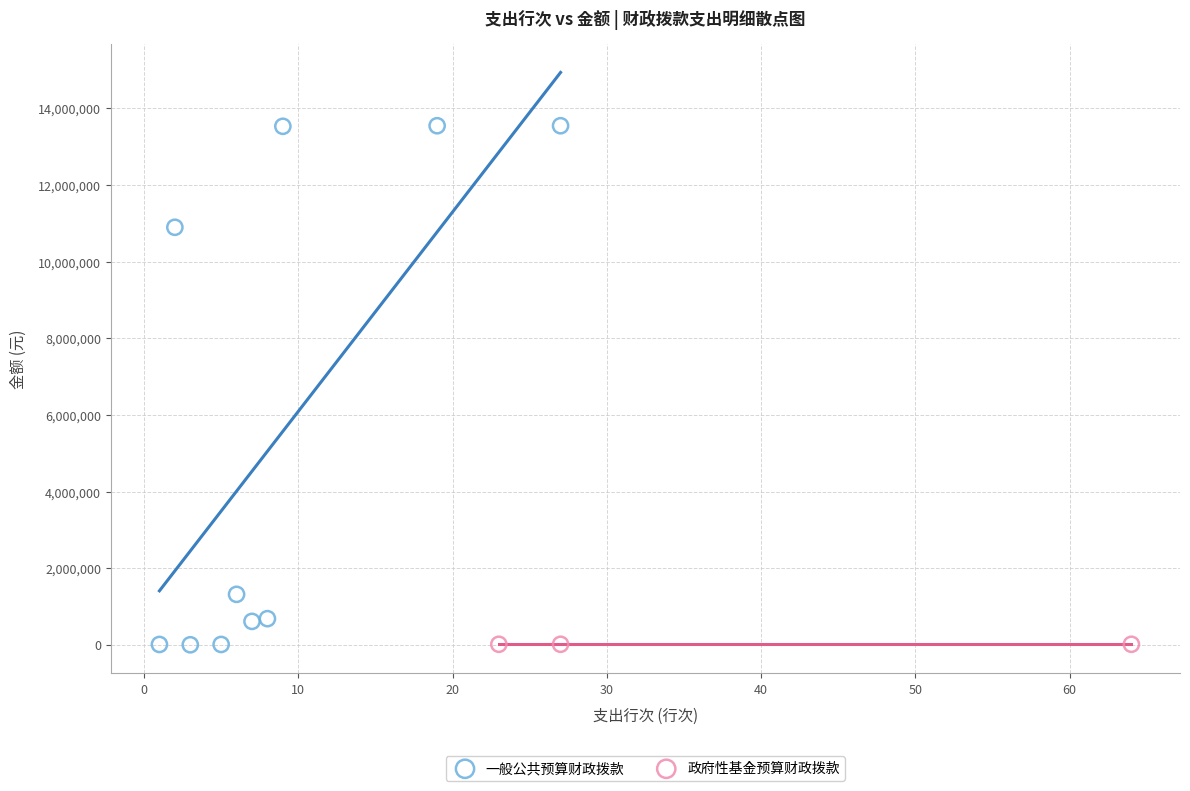

Which series reaches the maximum Y coordinate?

一般公共预算财政拨款